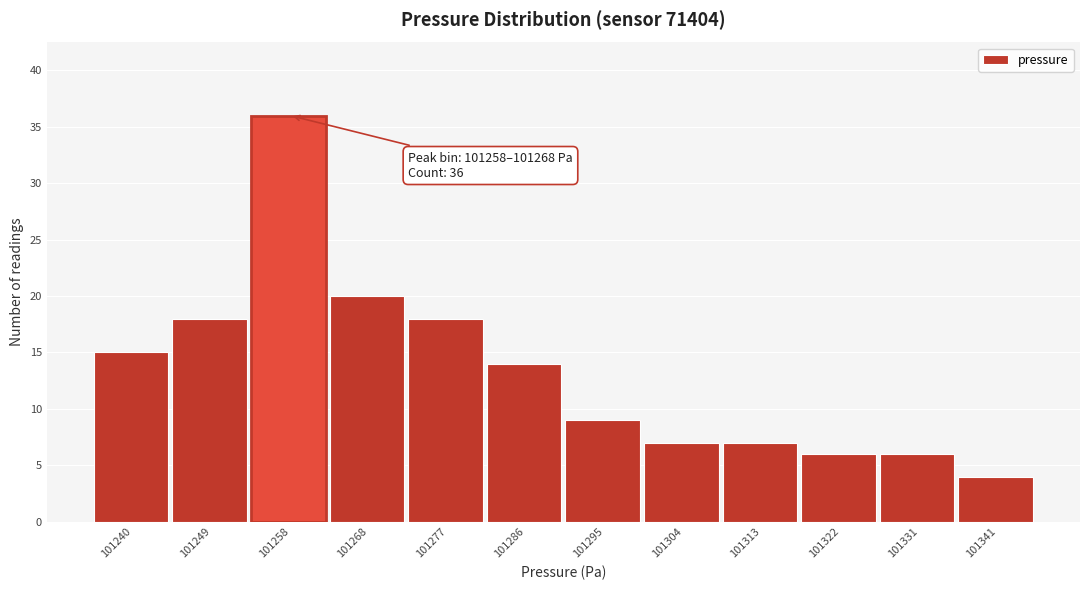

Reading left to right, list all the values displayed in this chart.

101240=15	101249=18	101258=36	101268=20	101277=18	101286=14	101295=9	101304=7	101313=7	101322=6	101331=6	101341=4